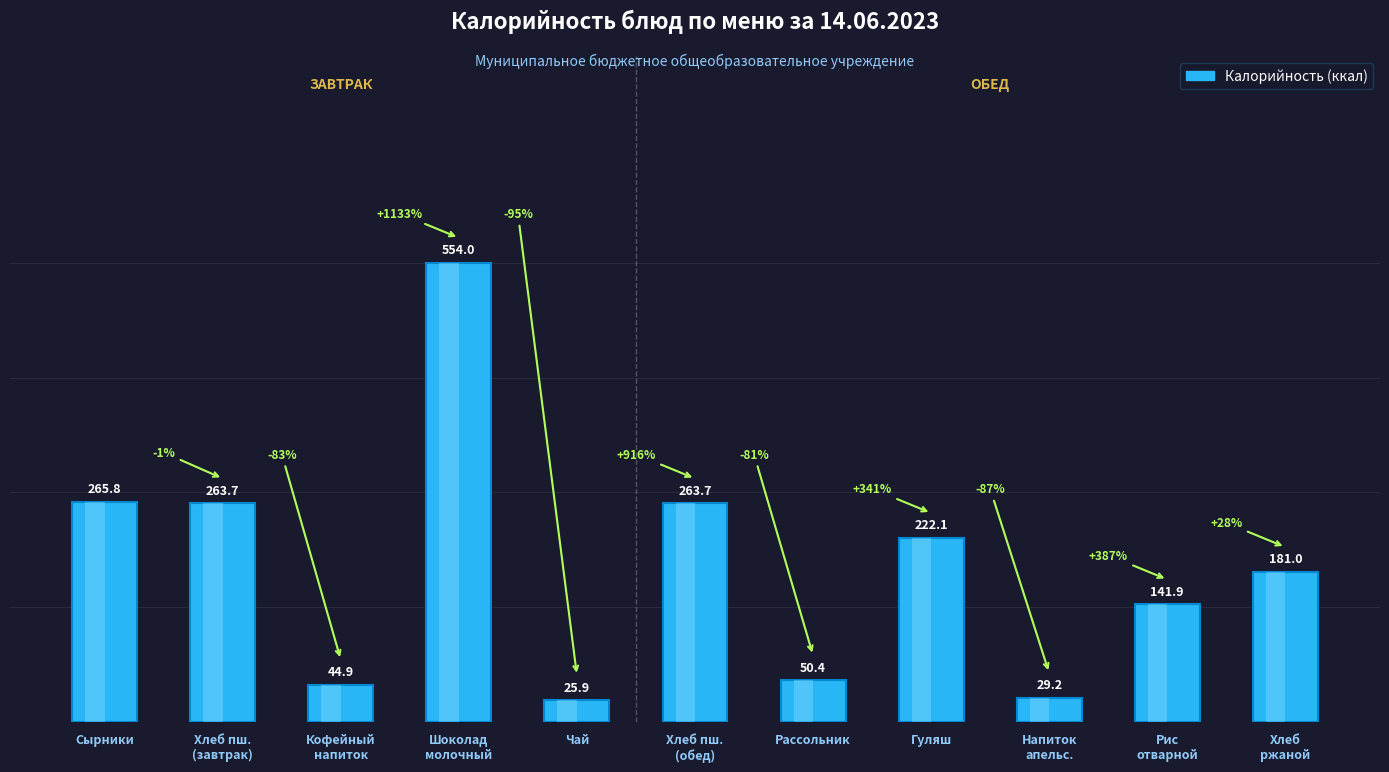

What is the change in value from Рис
отварной to Хлеб
ржаной?

+39.1